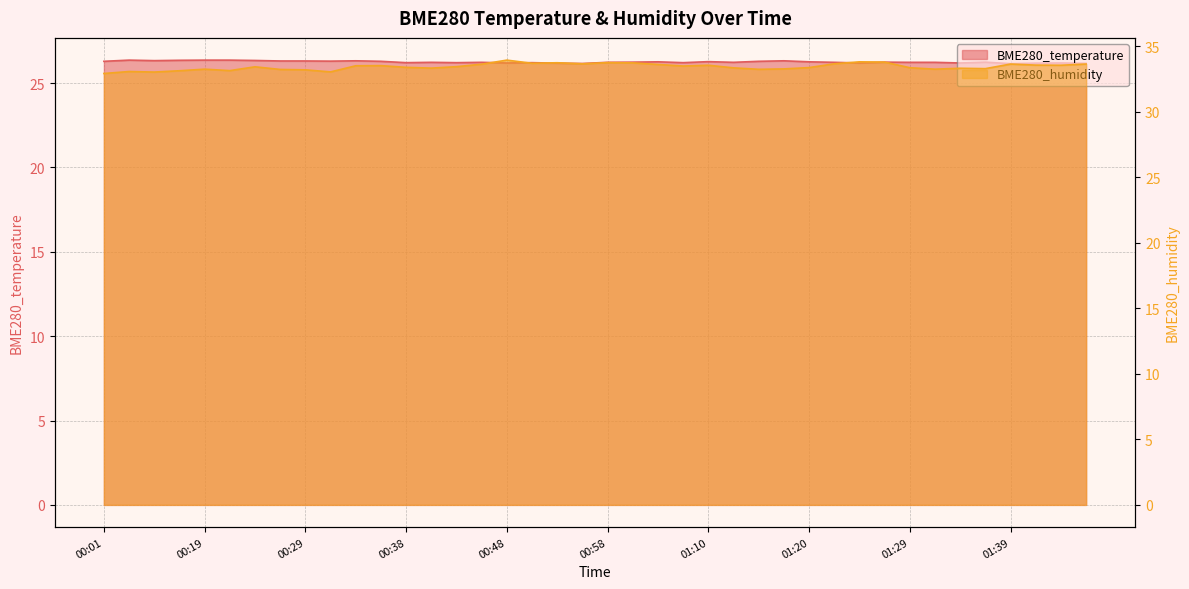

Read the BME280_humidity value at 01:29.

33.4